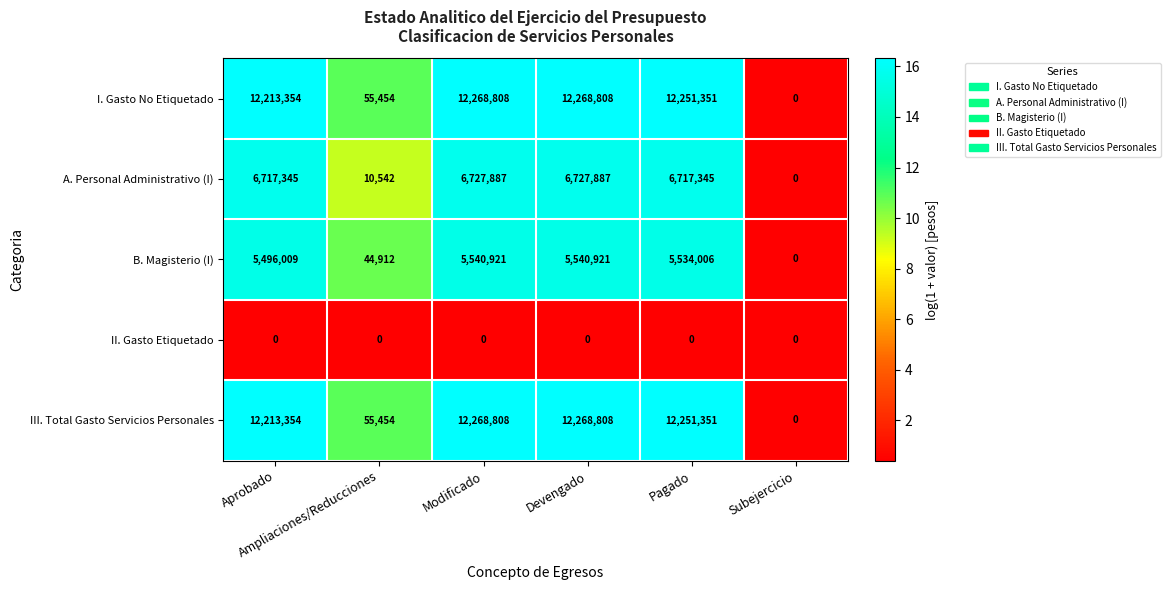

What is the spread (max minus min) of values at Pagado?

12251351